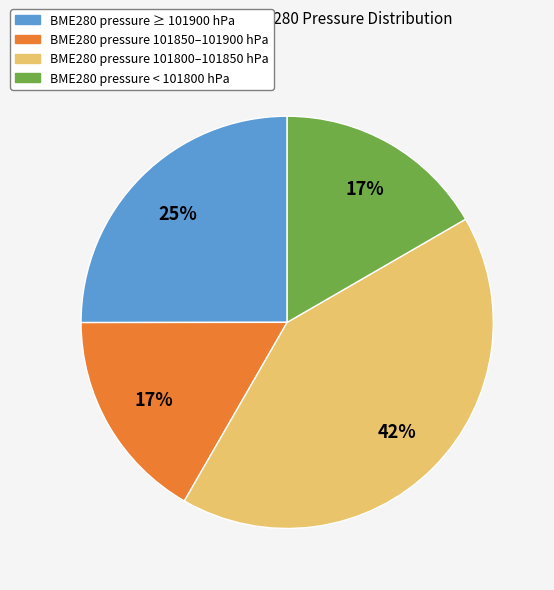

To the nearest percent, what is the difference between the BME280 pressure 101800–101850 hPa and BME280 pressure ≥ 101900 hPa slice percentages?

17%